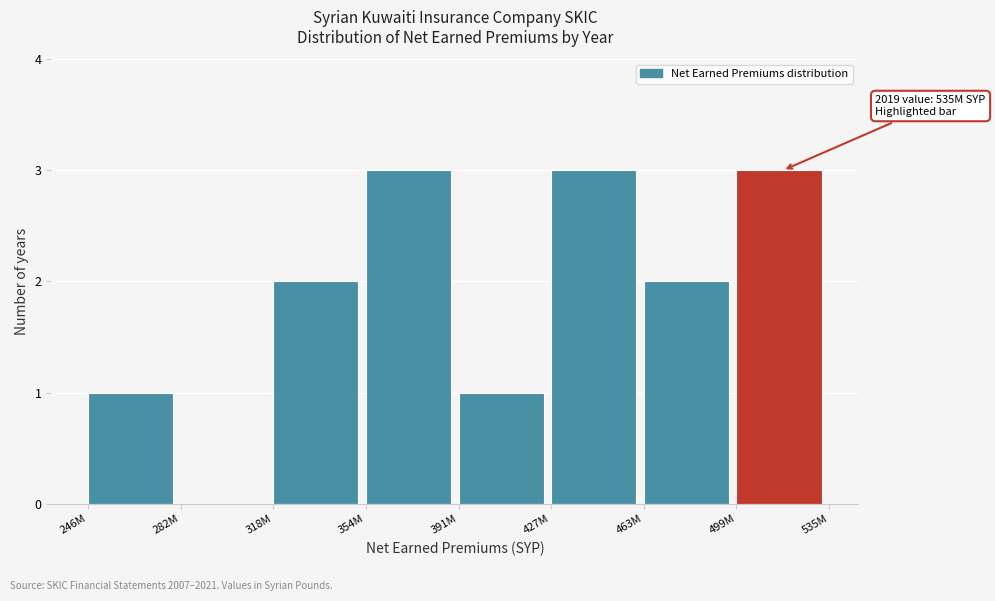

Reading right to left, list all the values displayed in this chart.

499M=3	463M=2	427M=3	391M=1	354M=3	318M=2	282M=0	246M=1